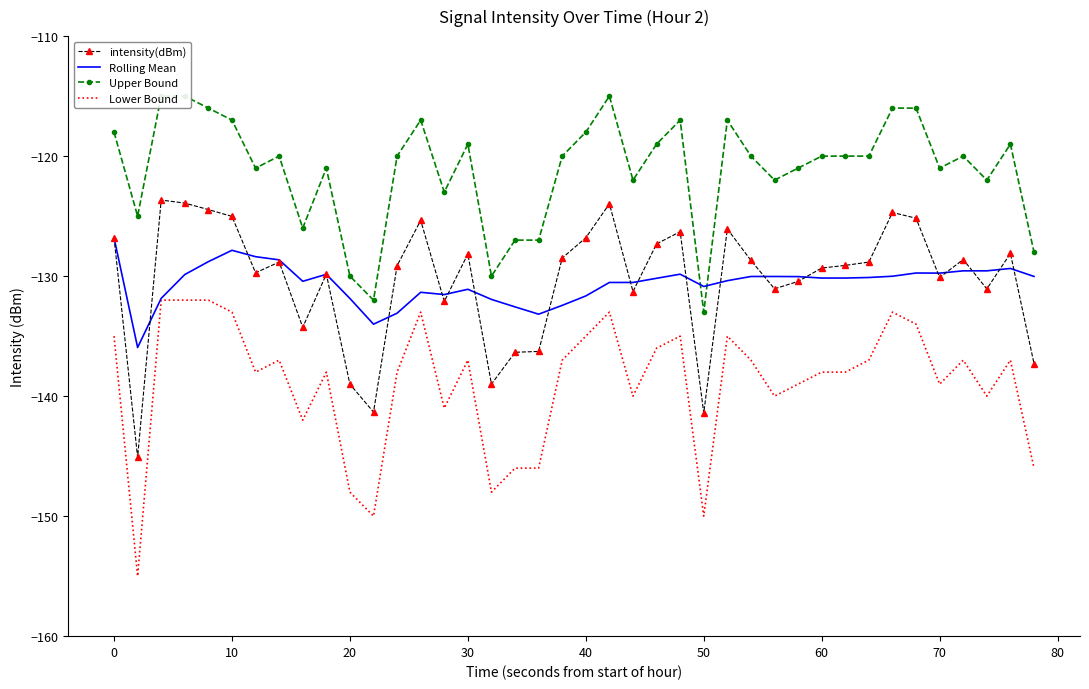

The value of Rolling Mean at 50 is -66.4. True or false?

False